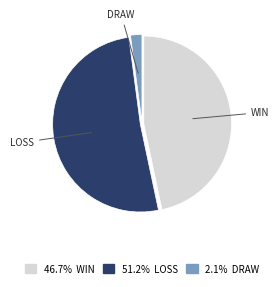

Is there any slice that represents more than half of the pie?

Yes